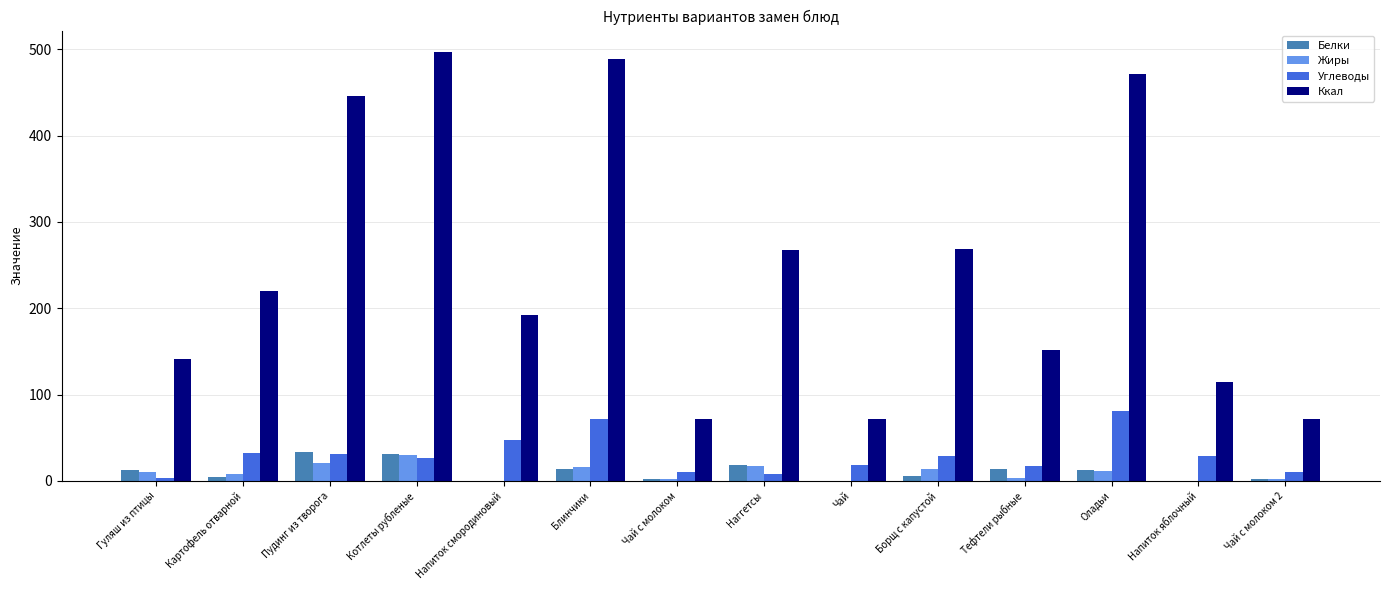

The value of Углеводы at Наггетсы is 8.3. True or false?

True